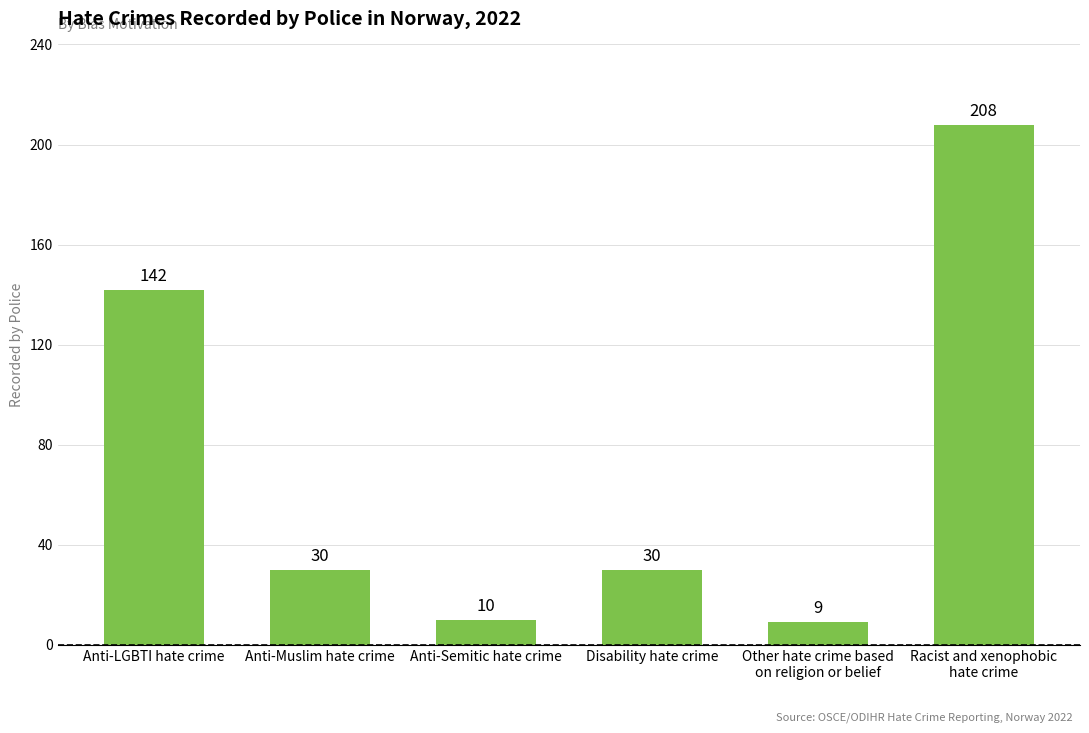

What is the label of the 4th bar from the right?

Anti-Semitic hate crime